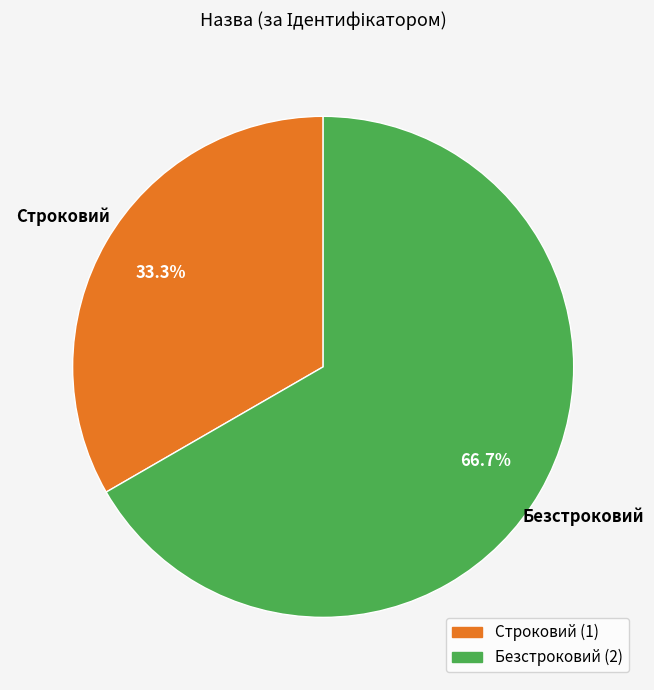

What is the total percentage of Безстроковий and Строковий?

100.0%